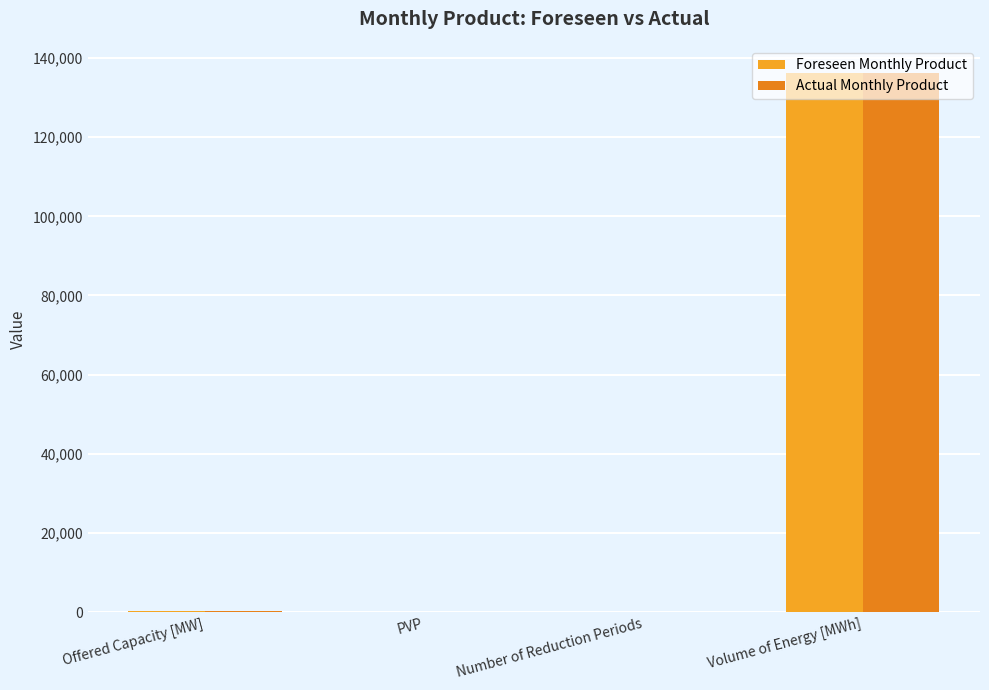

At which label is Foreseen Monthly Product closest to 68134?

Offered Capacity [MW]